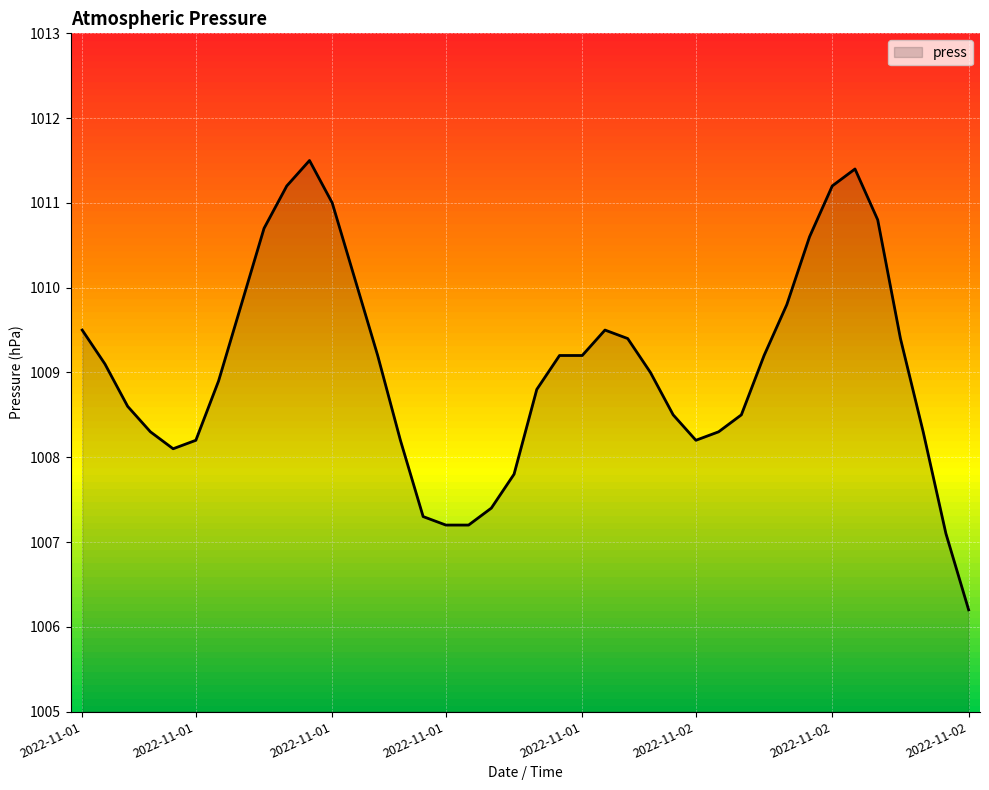

What is the greatest value displayed?

1011.5